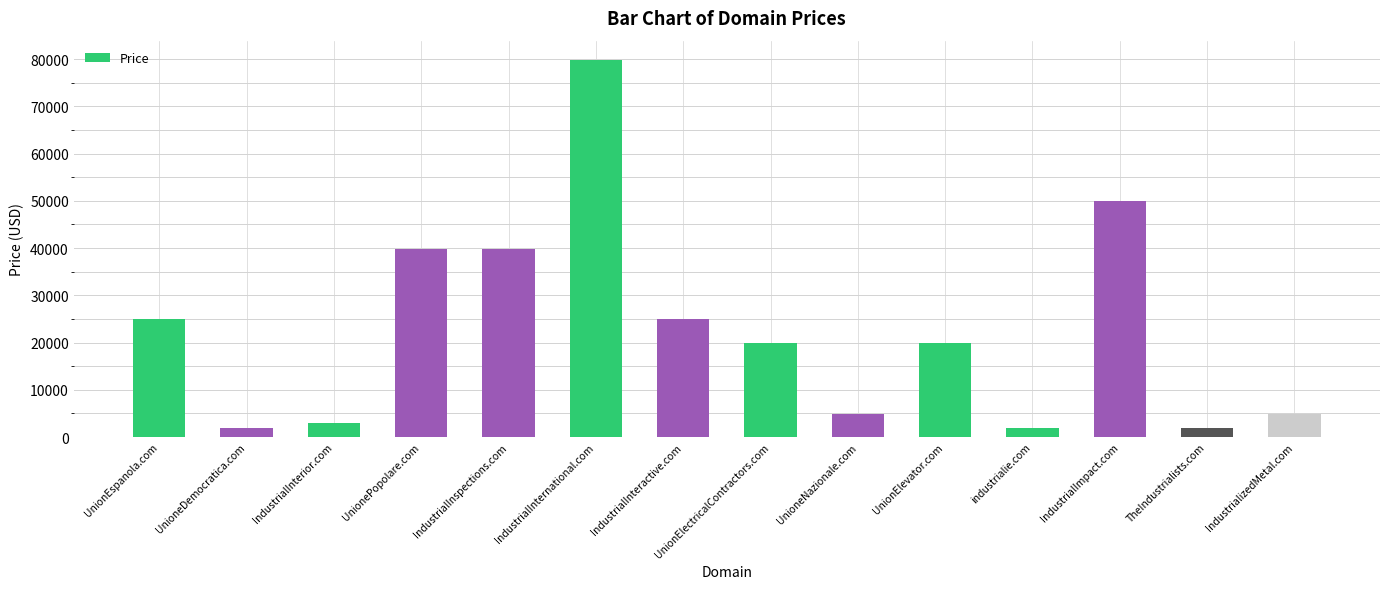

What is the label of the 2nd bar from the right?

TheIndustrialists.com